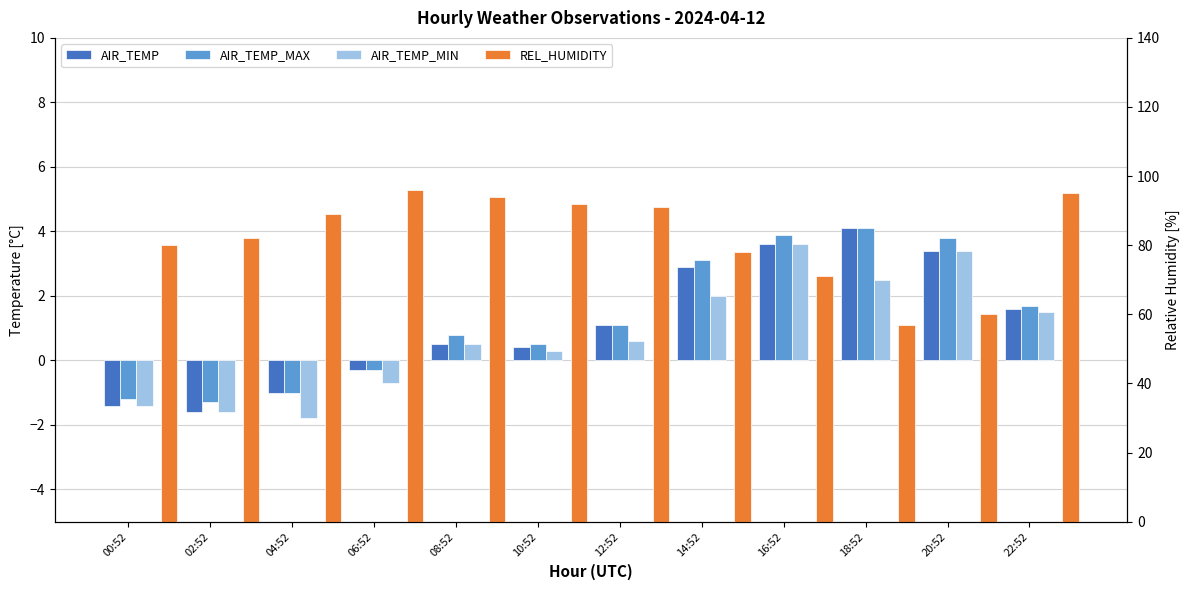

What is the difference between the maximum and minimum values in the AIR_TEMP_MAX series?

5.4